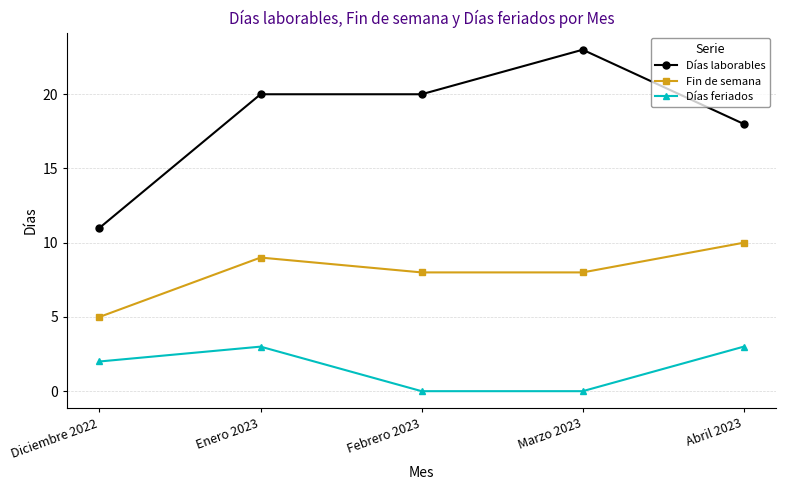

What is the sum of the Días laborables values at Diciembre 2022 and Marzo 2023?

34